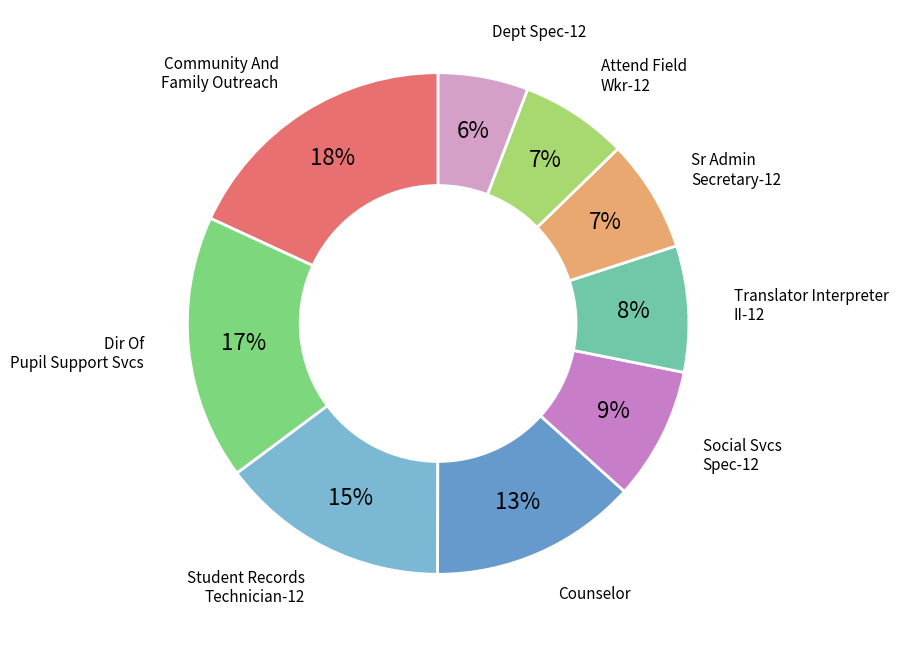

Count the number of slices in the pie.

9